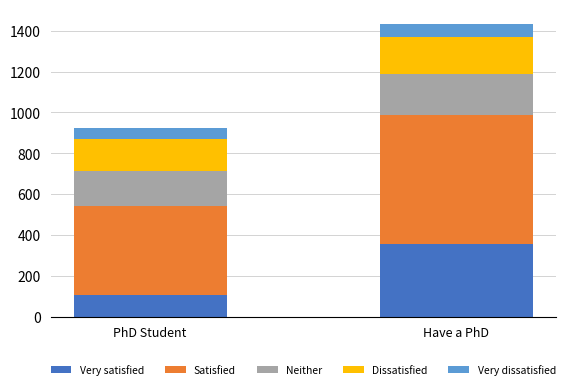

Is it true that Very satisfied equals 185 at PhD Student?

False